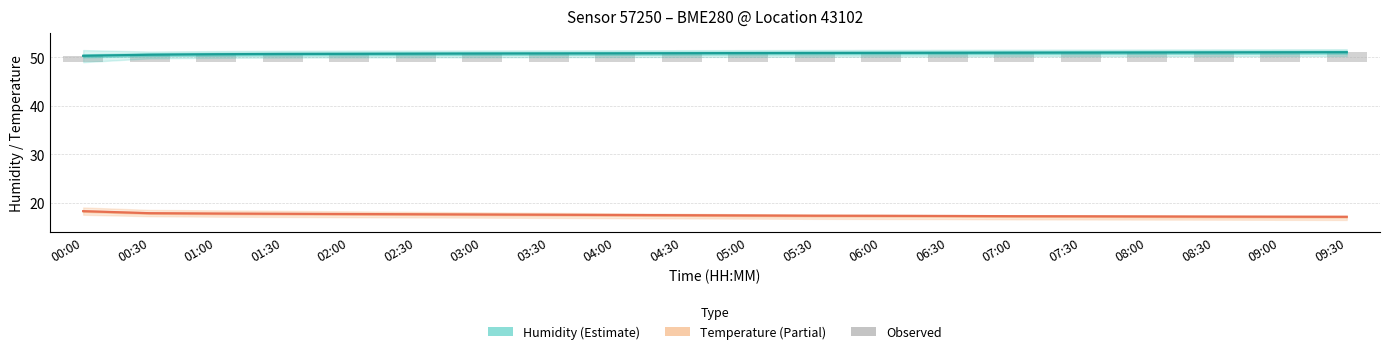

True or false: Humidity has a value of 31.1 at 04:30.

False